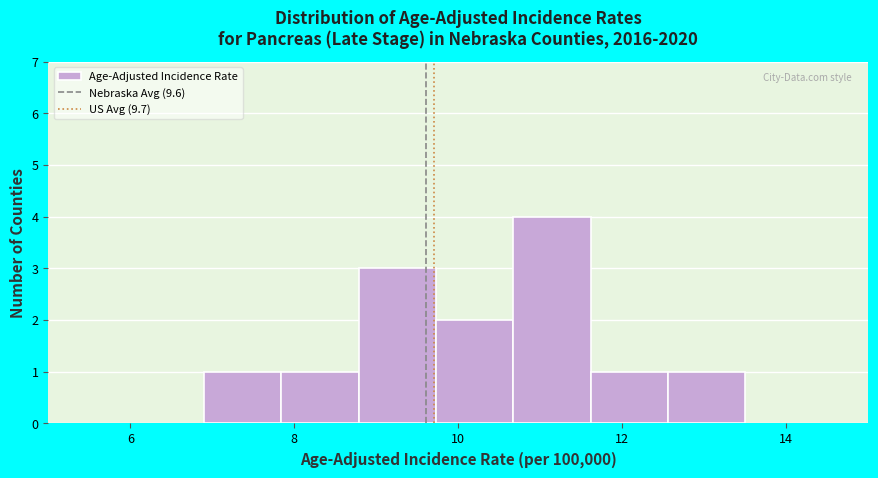

How tall is the bar that spans 8.8 to 9.8 on the x-axis? Neither the bar edges nor the heights are printed on the chart, so give them approximately, as read against the axes.

3